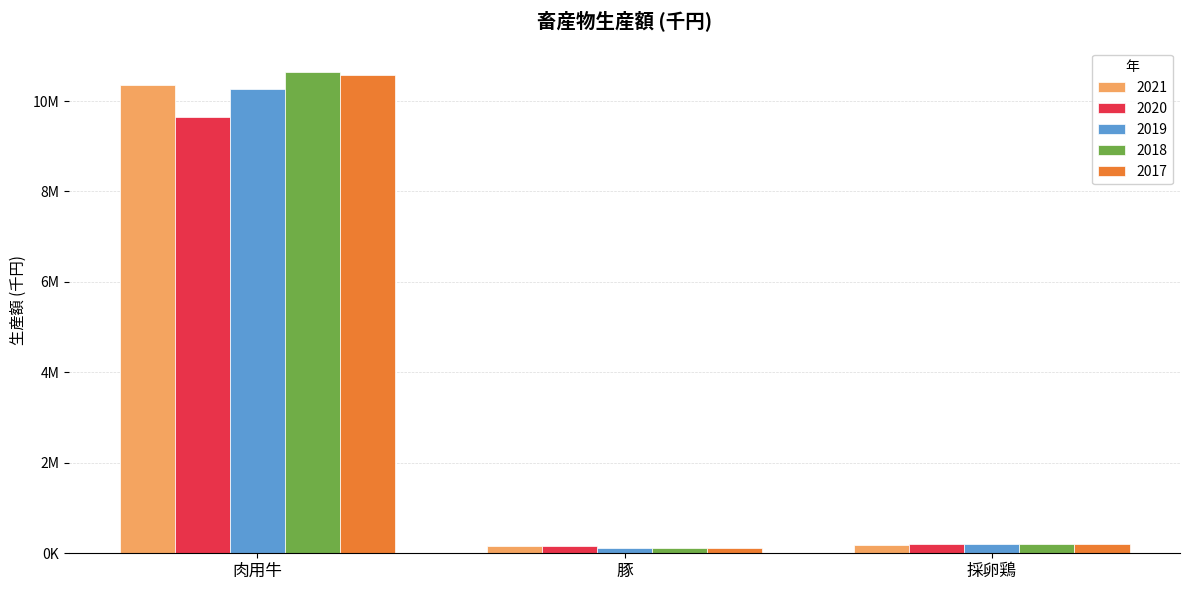

What are all the series names shown in the legend?

2021, 2020, 2019, 2018, 2017